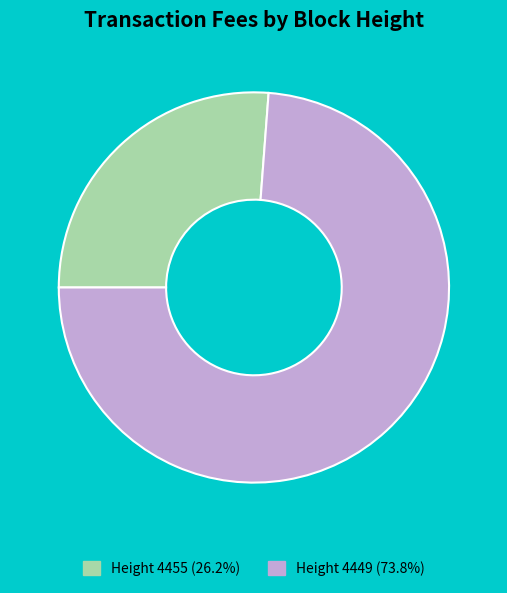

Is there a majority slice in this chart?

Yes